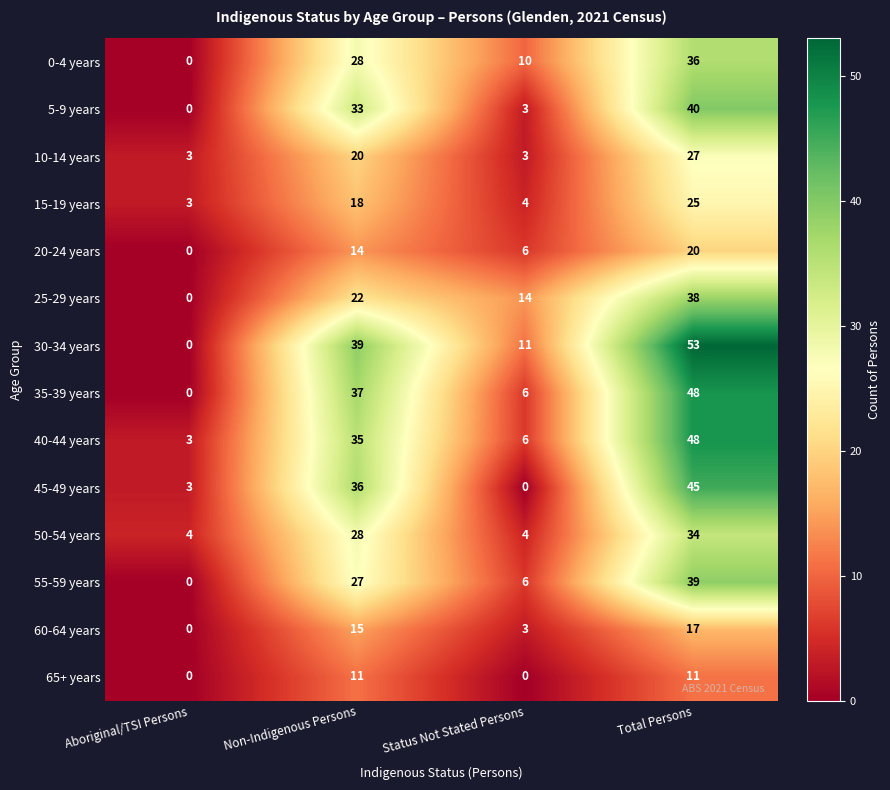

At which category is the sum across all series the highest?

Total Persons